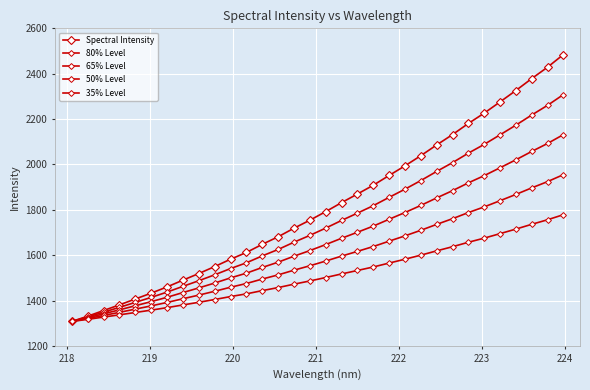

Does the chart have visible grid lines?

Yes